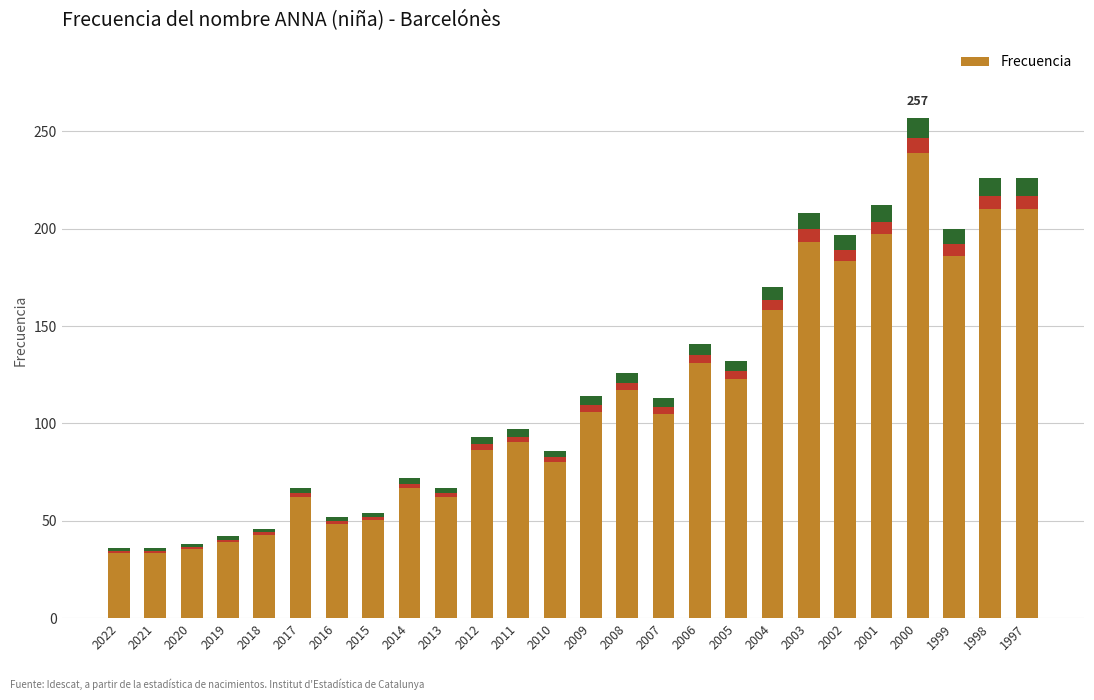

What is the greatest value displayed?

257